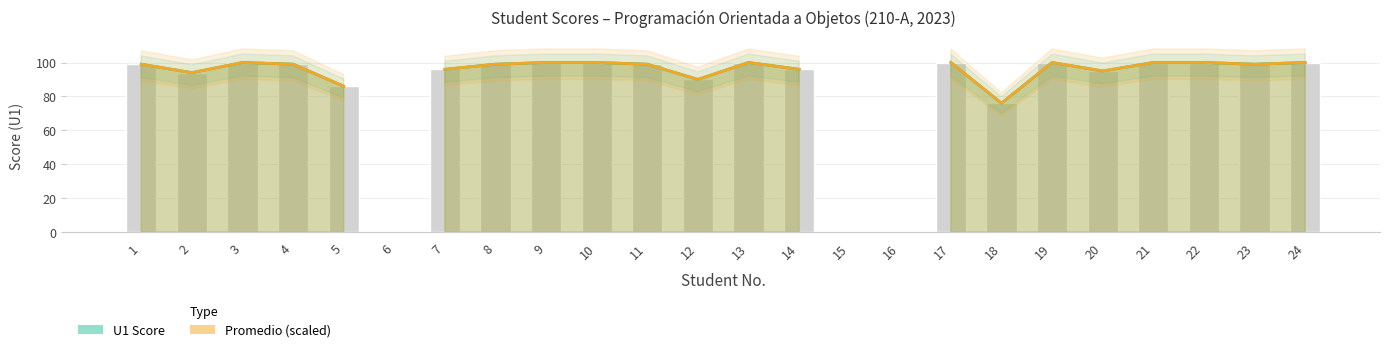

What is the change in value from 8 to 15?

-99